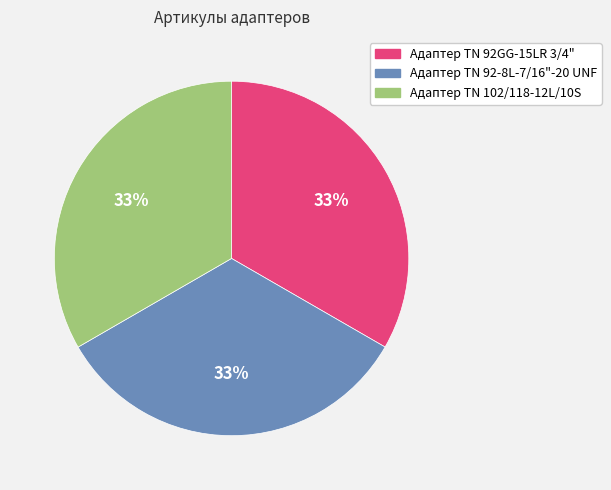

Does any single category account for the majority?

No